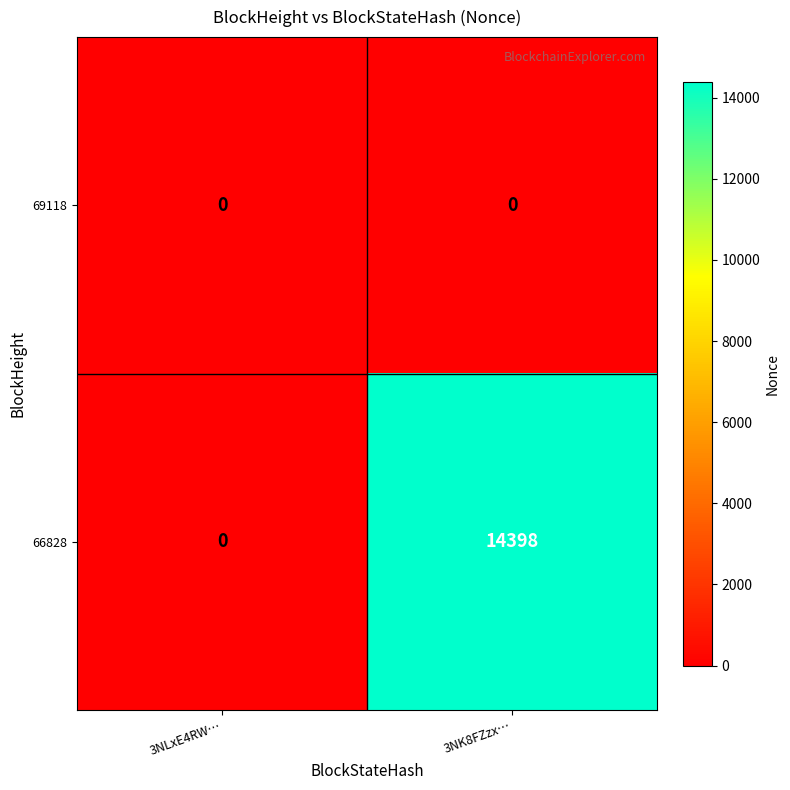

Reading right to left, what are all the values shown in this chart?

69118: 0	0
66828: 14398	0